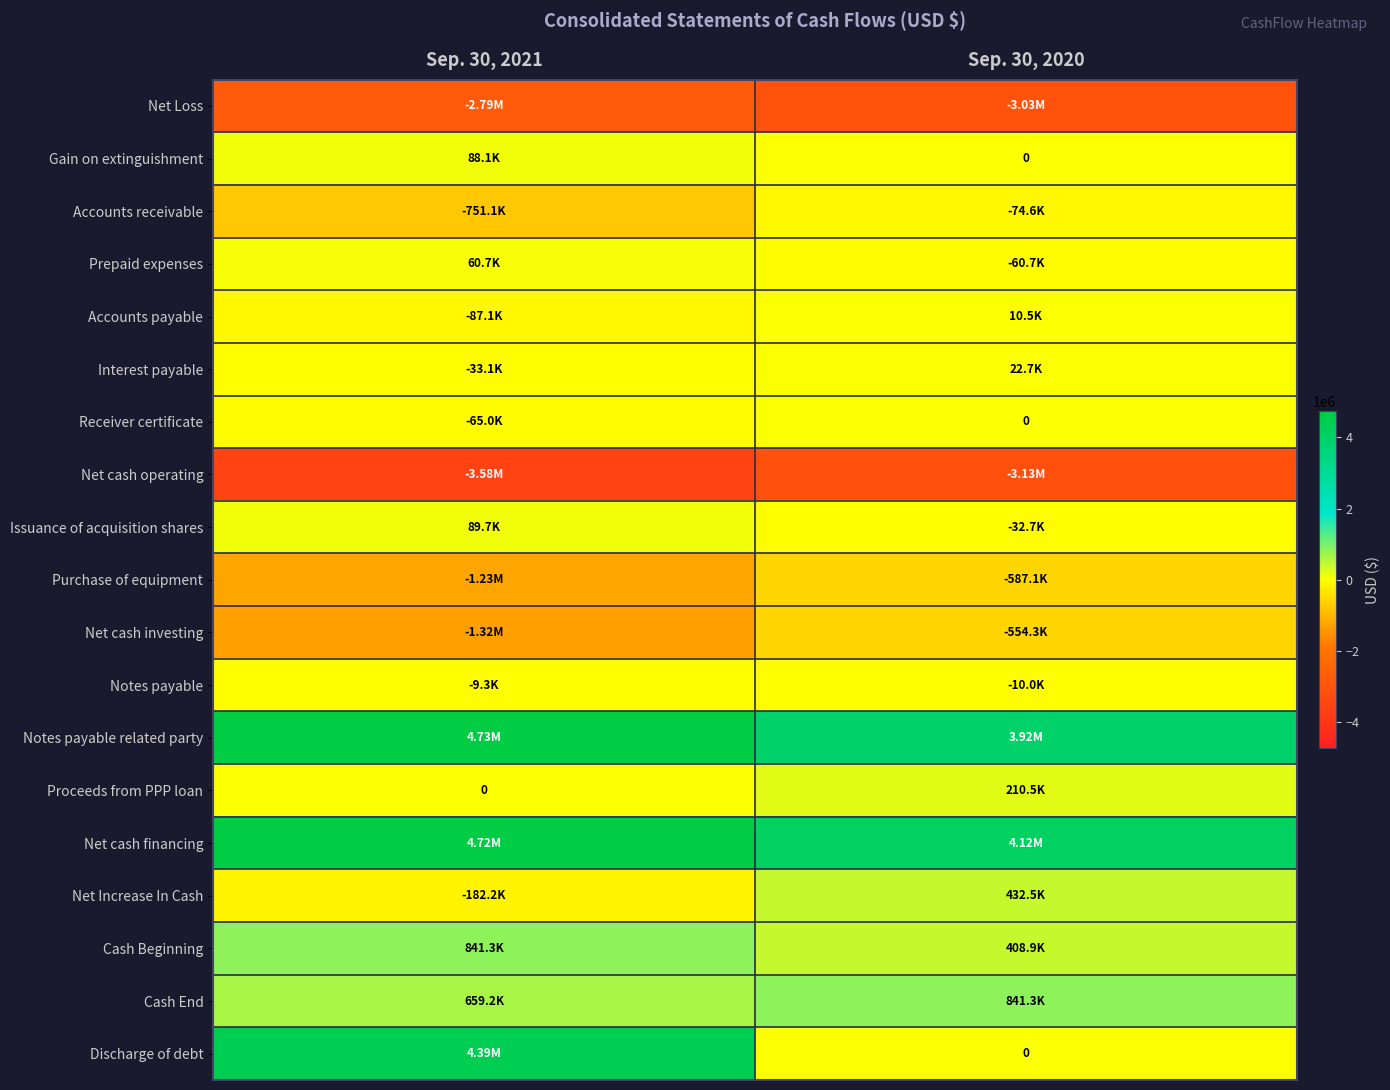

How many Issuance of acquisition shares values are between -32748 and 89698?

2